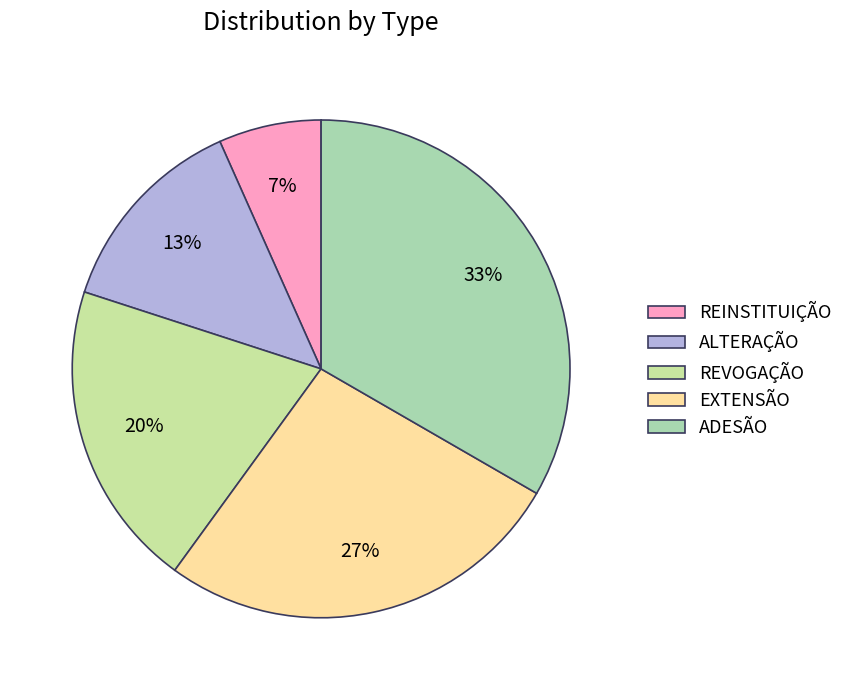

True or false: ADESÃO accounts for 23% of the total.

False